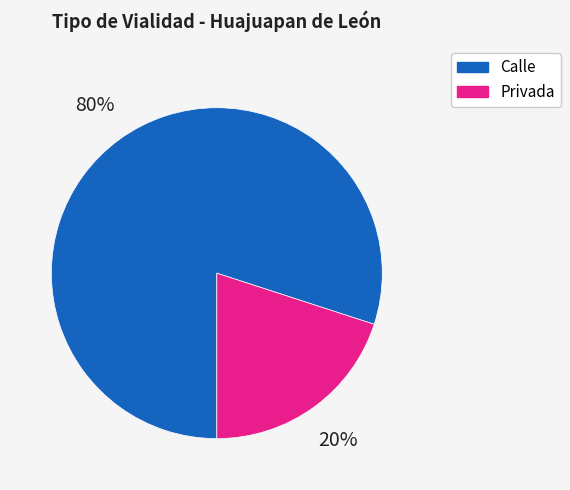

To the nearest percent, what is the average slice percentage?

50%